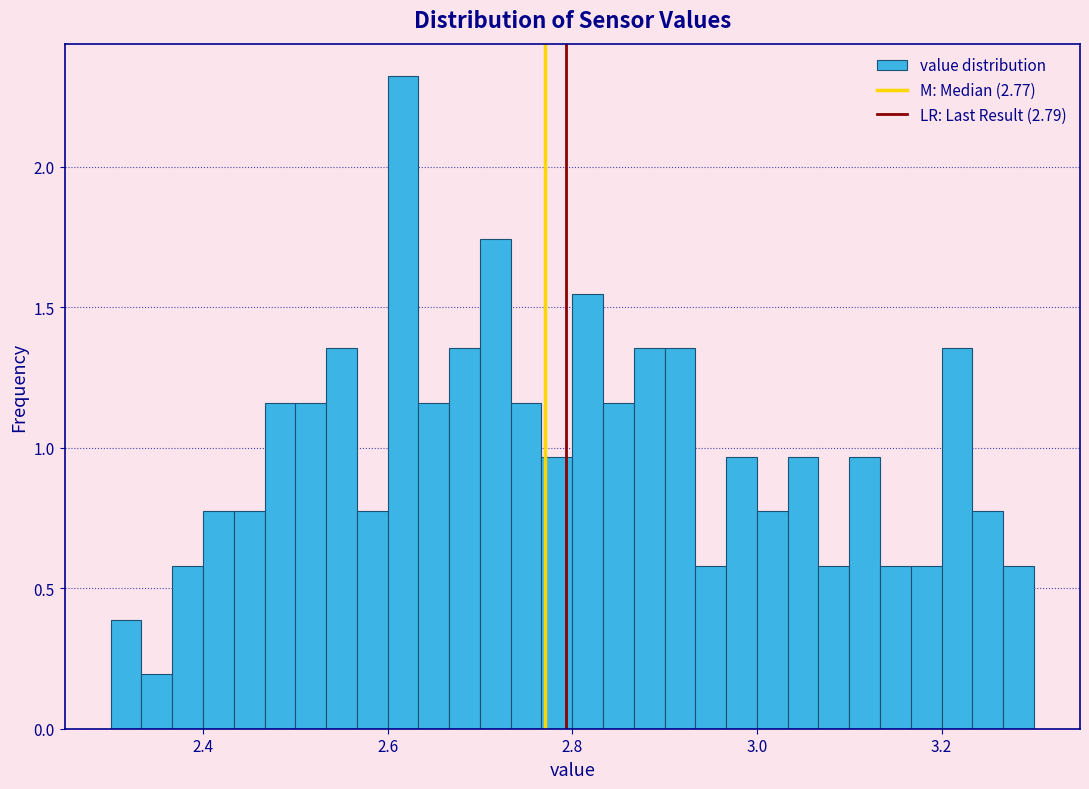

Read against the x-axis, roughly where is the centre of the tallest bar?

2.62